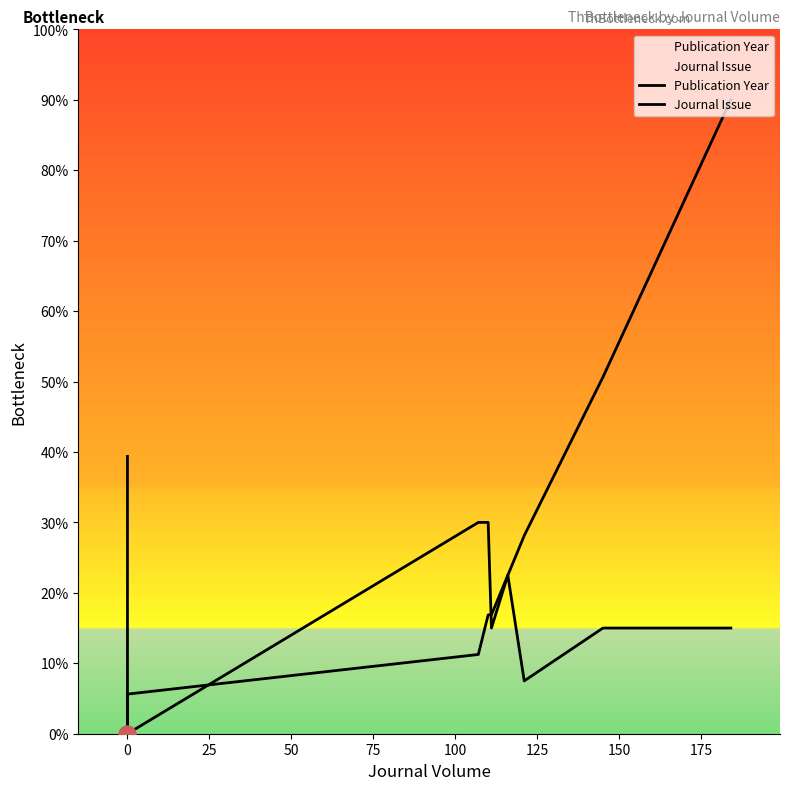

Which series contains the lowest Y value?

Publication Year